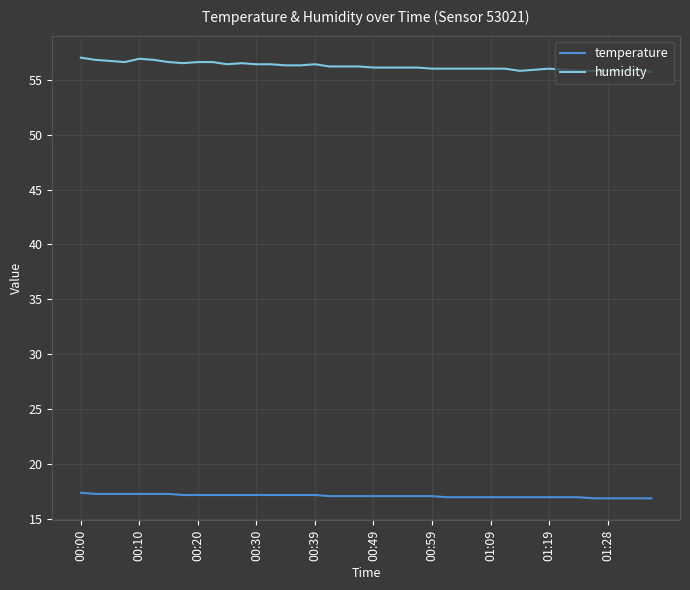

Which series has the widest spread of values?

humidity